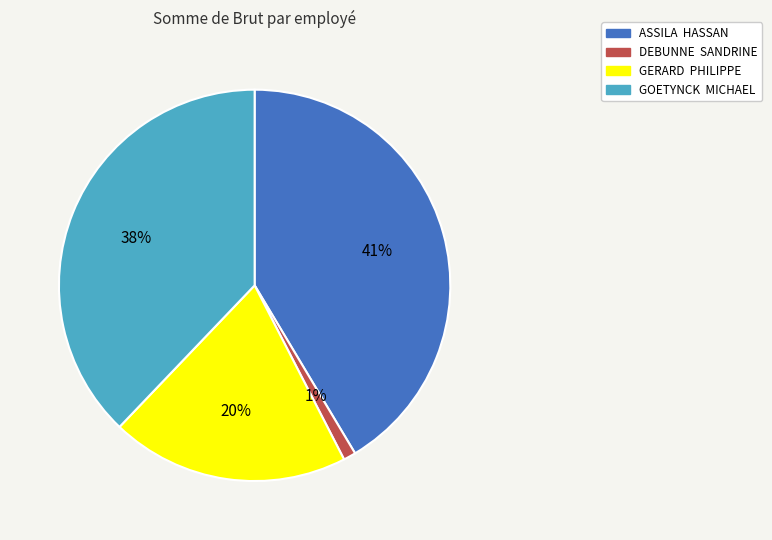

To the nearest percent, what percentage of the pie is GERARD PHILIPPE?

20%